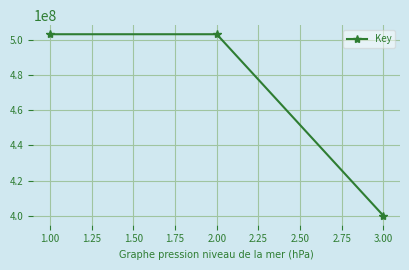

What is the approximate value at 2.00, to the nearest 50?

503030050